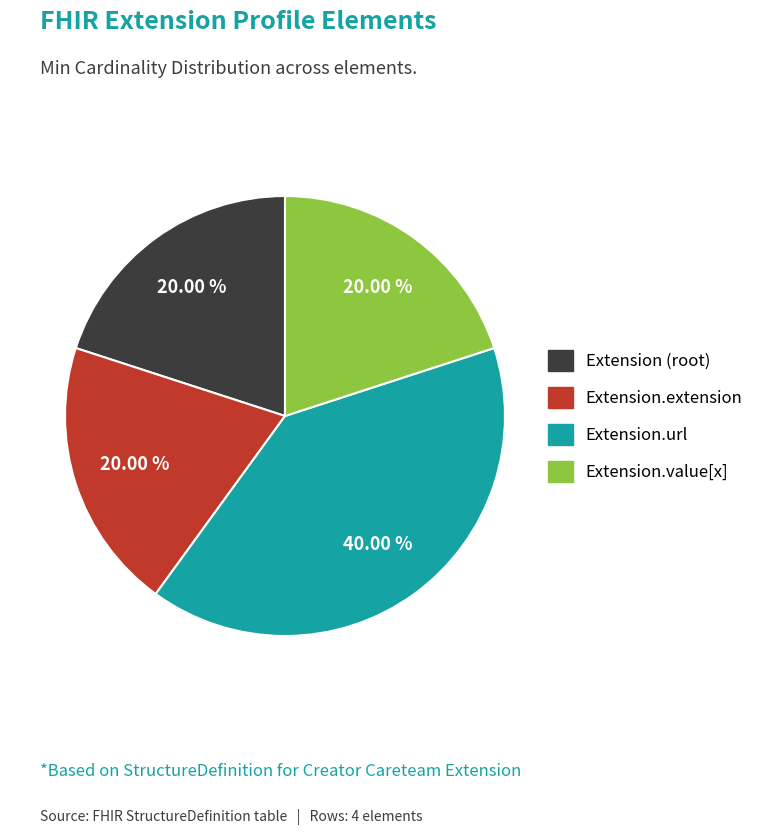

Is there any slice that represents more than half of the pie?

No